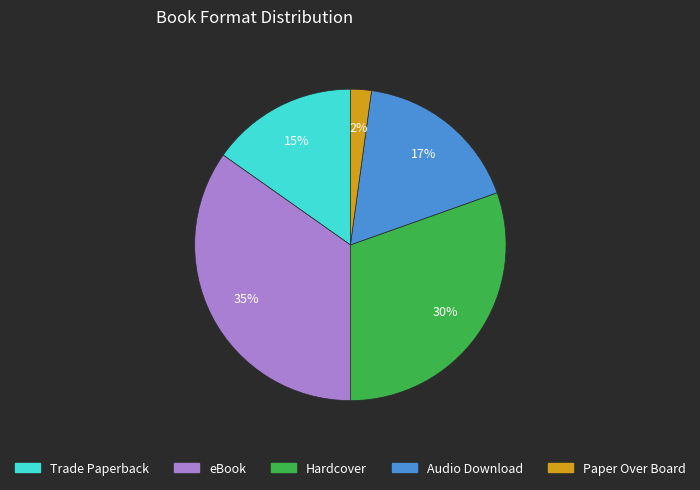

How many segments does this pie chart have?

5